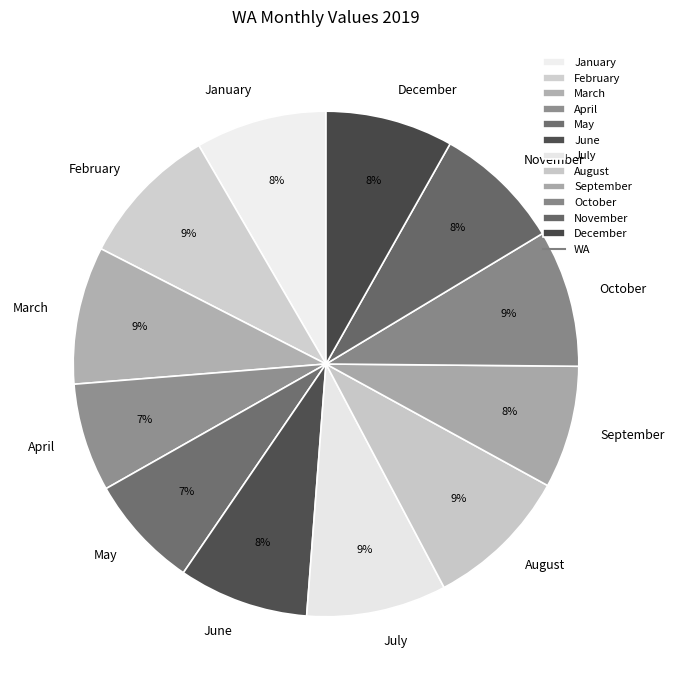

True or false: March accounts for 23% of the total.

False